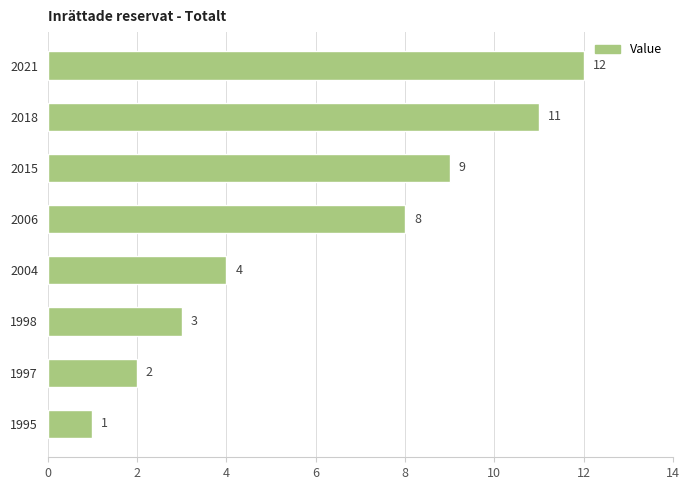

How many distinct data groups are displayed?

1